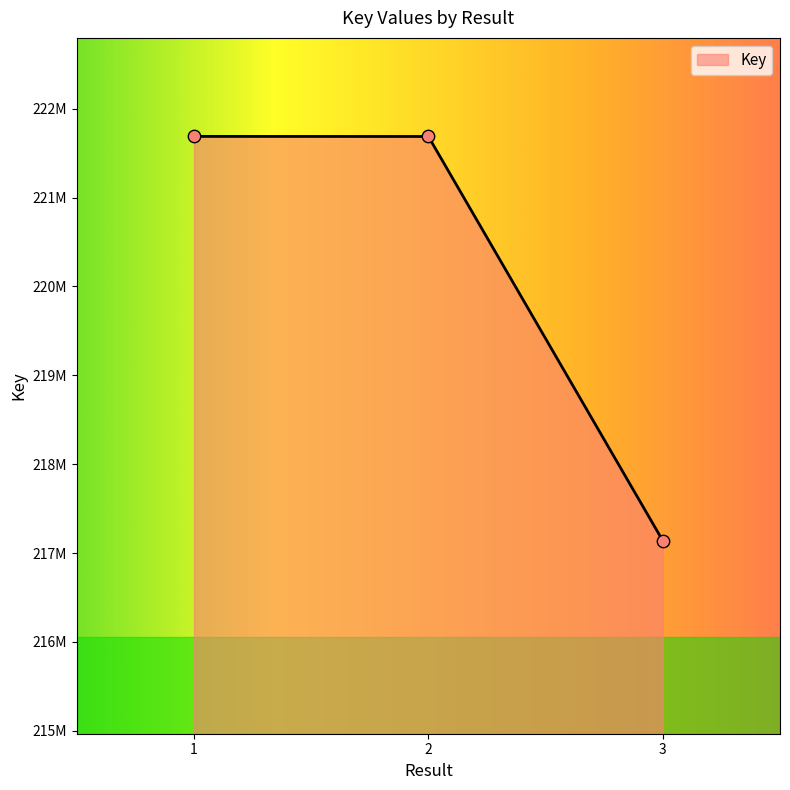

Does the chart have visible grid lines?

No